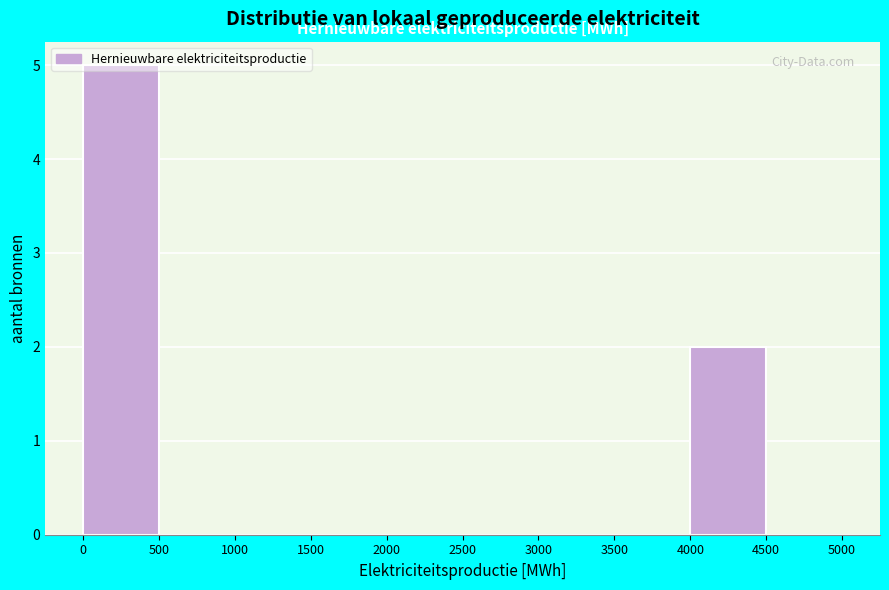

Which range on the x-axis has the tallest bar?

0 to 500